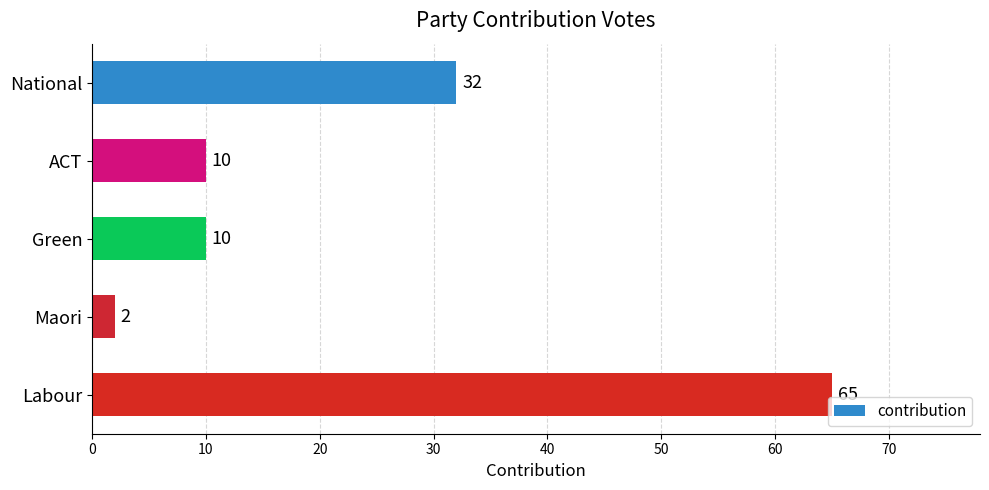

How many values are between 10 and 32?

3